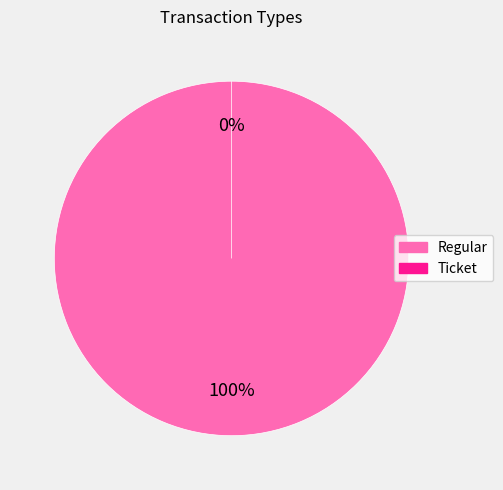

True or false: Regular accounts for 100% of the total.

True